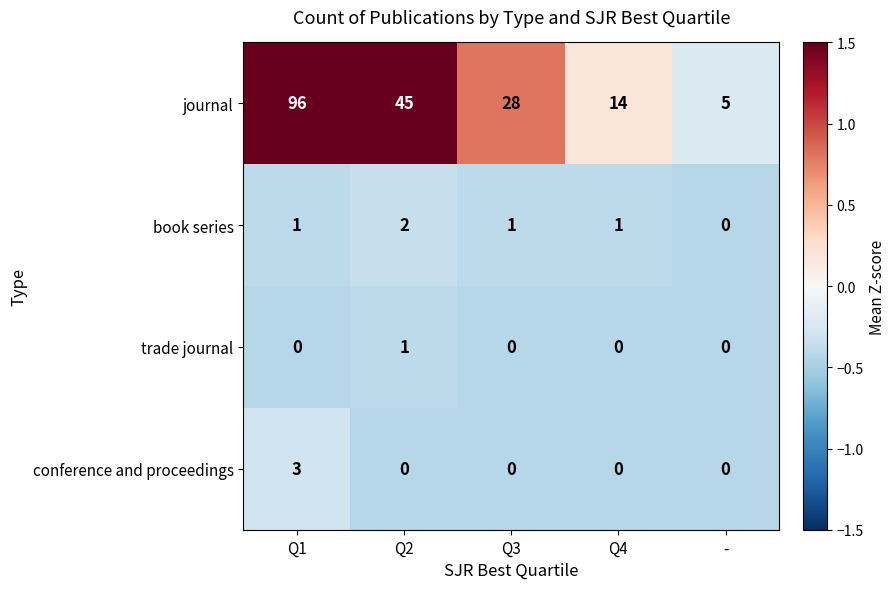

What is the difference between the maximum and second lowest values in the journal series?

82